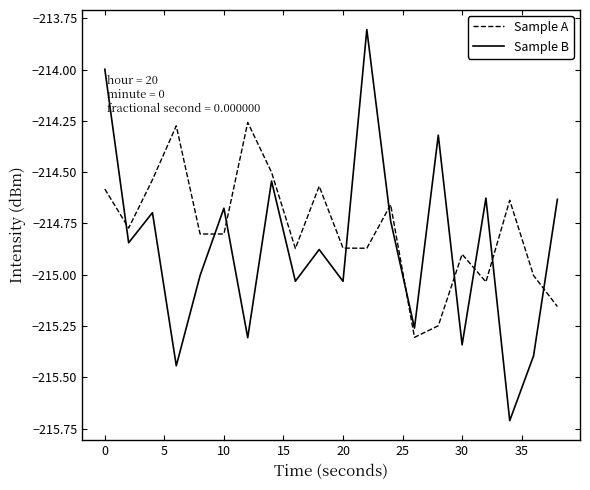

Which series has the widest spread of values?

Sample B